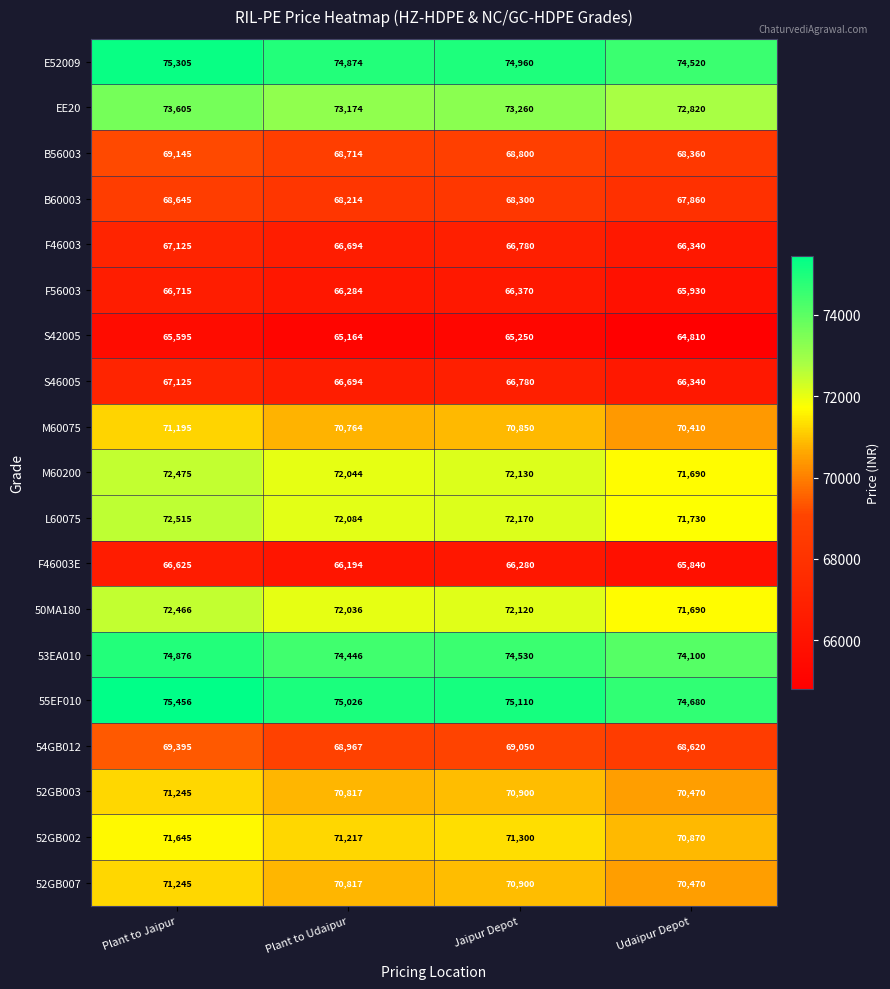

The 55EF010 series shows 123485 at Plant to Udaipur. True or false?

False